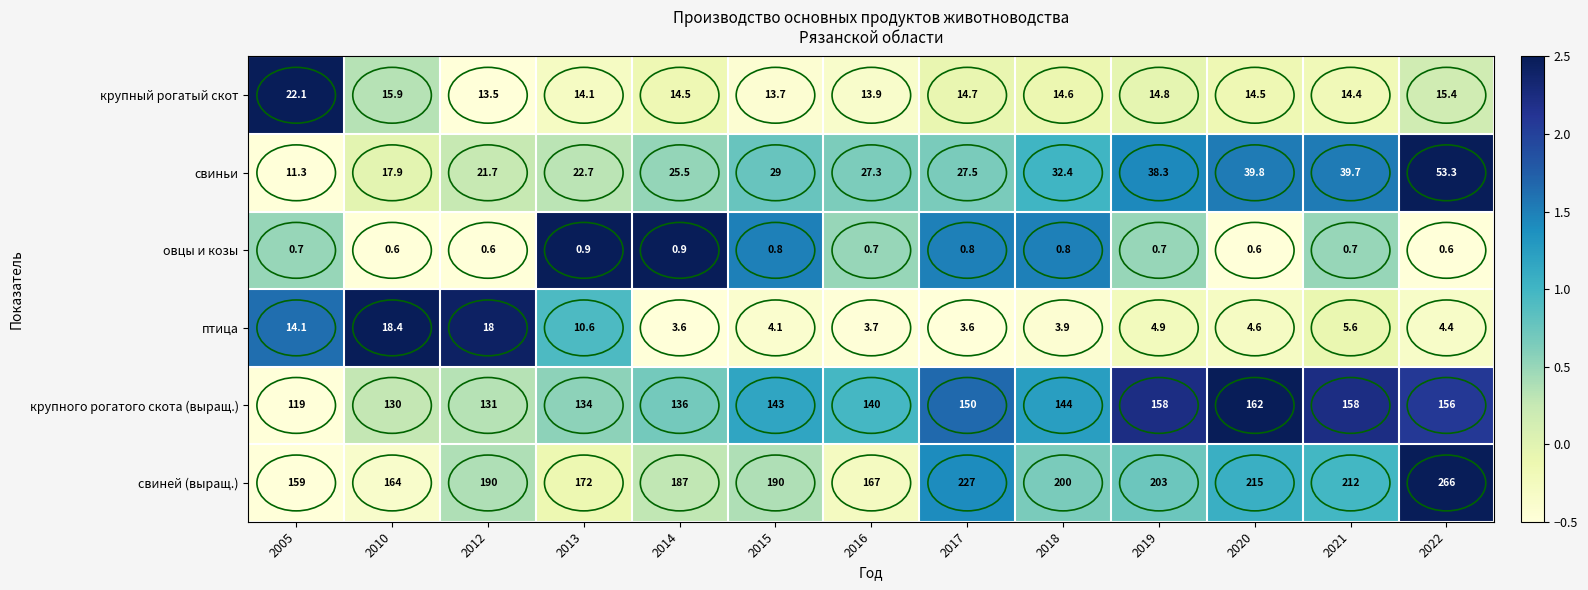

What is the greatest value displayed?

266.0